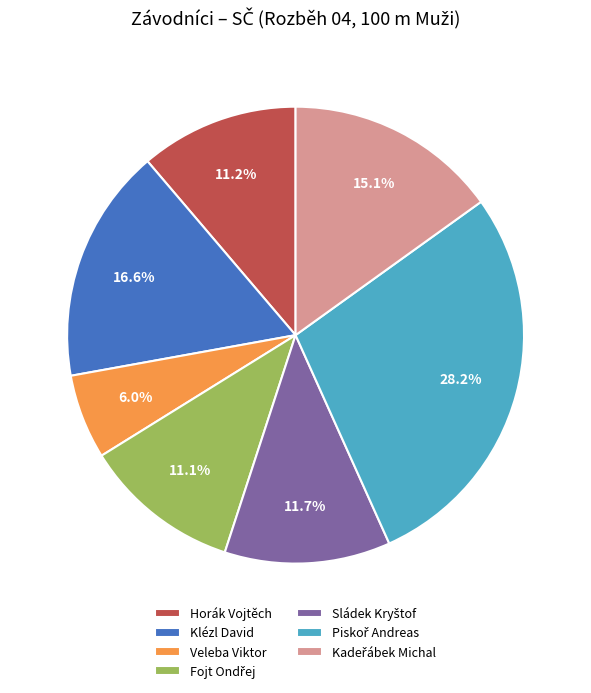

What is the total percentage of Veleba Viktor and Klézl David?

22.6%